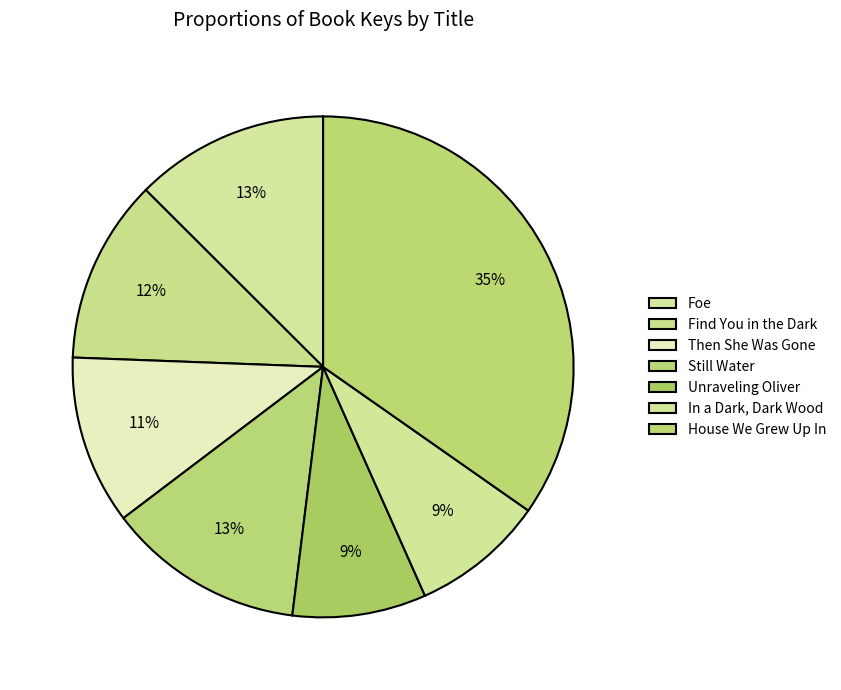

How much of the chart is everything except Find You in the Dark?

88.1%